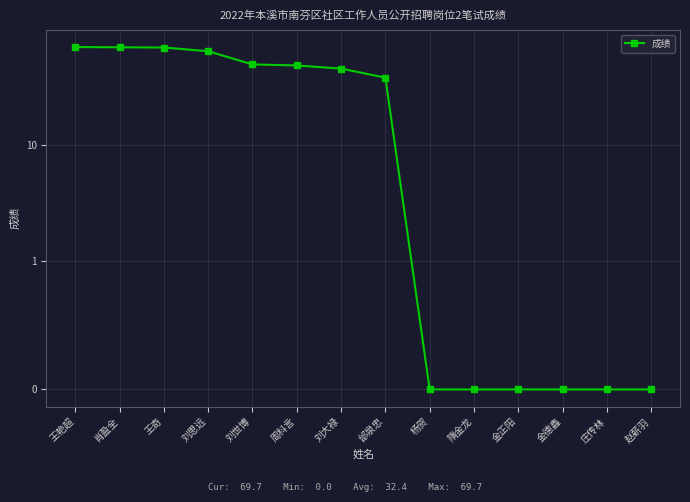

Reading left to right, what are all the values shown in this chart?

69.7	69.3	69.0	64.1	49.3	48.3	45.4	37.9	0.0	0.0	0.0	0.0	0.0	0.0